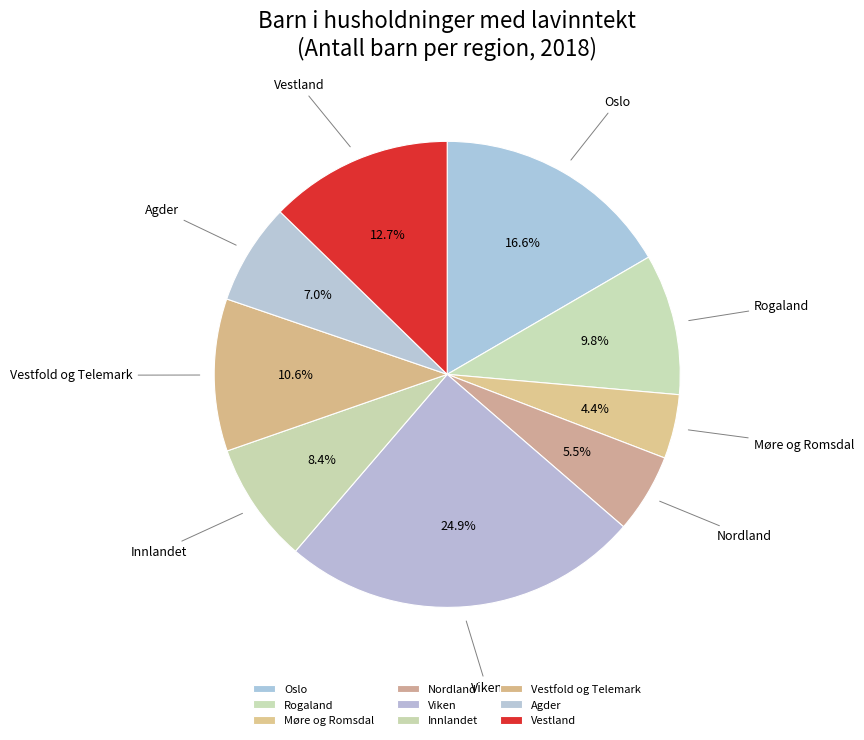

How many slices are in this pie chart?

9